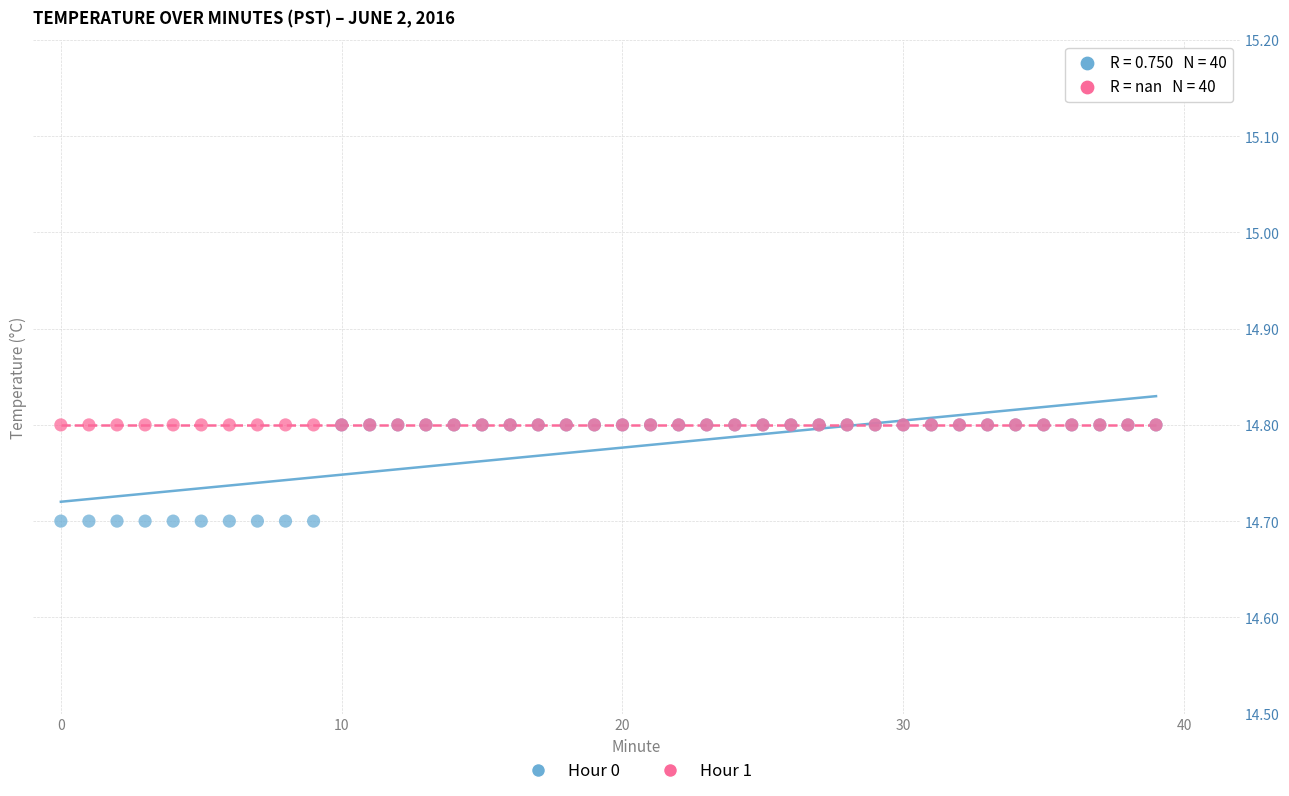

What are all the series names shown in the legend?

Hour 0, Hour 1